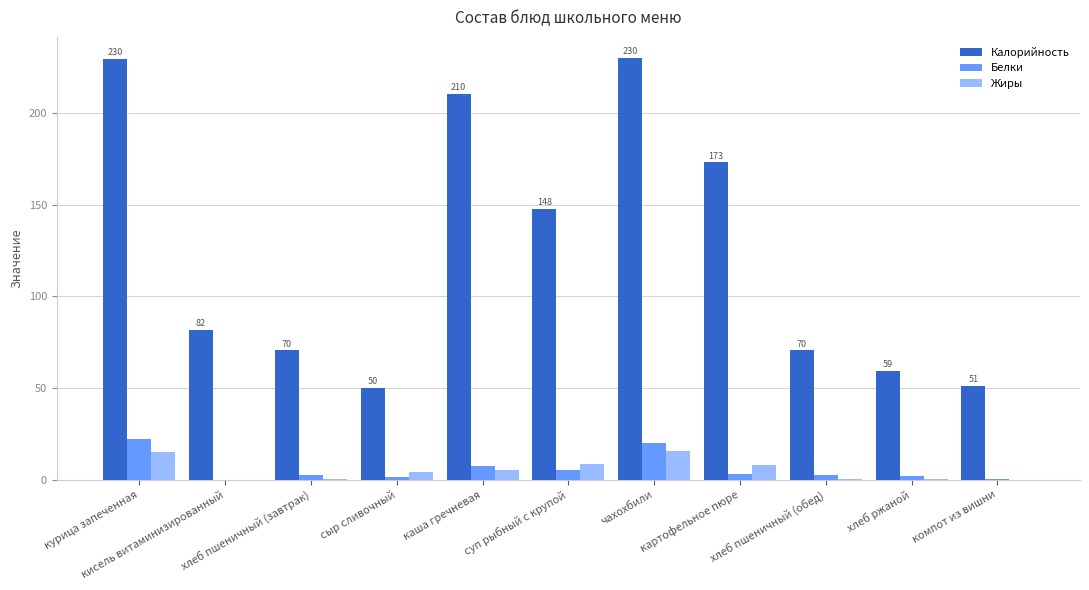

How many distinct data groups are displayed?

3